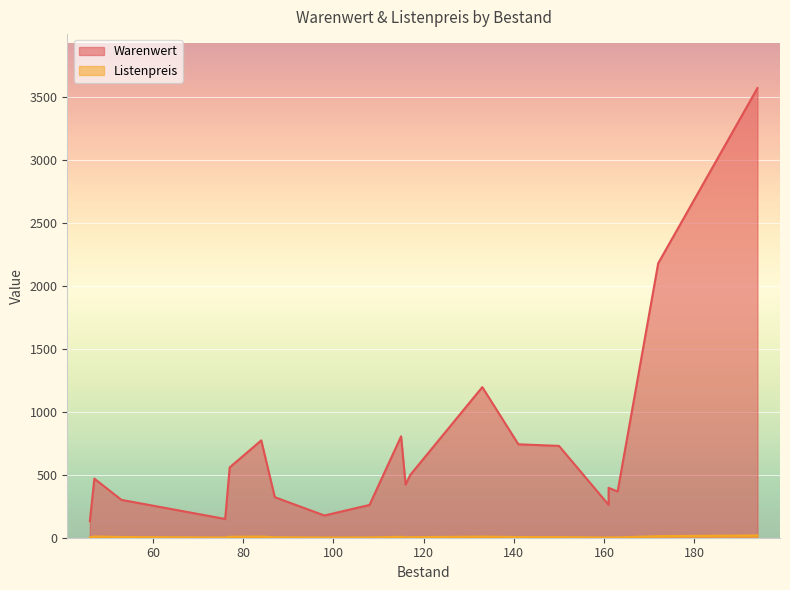

Reading left to right, list all the values displayed in this chart.

Warenwert: 98=176.4	108=260.3	161=261.1	116=421.1	161=396.1	87=321.9	117=497.2	163=366.8	46=131.1	84=772.8	76=149.0	77=558.2	133=1195.7	194=3569.6	150=729.0	172=2179.2	47=469.1	53=300.5	115=805.0	141=741.7
Listenpreis: 98=1.8	108=2.4	161=1.6	116=3.6	161=2.5	87=3.7	117=4.2	163=2.2	46=2.9	84=9.2	76=2.0	77=7.2	133=9.0	194=18.4	150=4.9	172=12.7	47=10.0	53=5.7	115=7.0	141=5.3